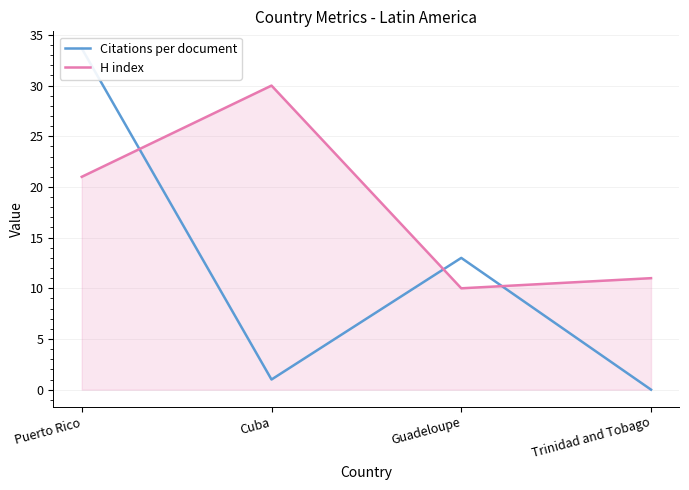

At Puerto Rico, list the series in order from largest to smallest.

Citations per document, H index